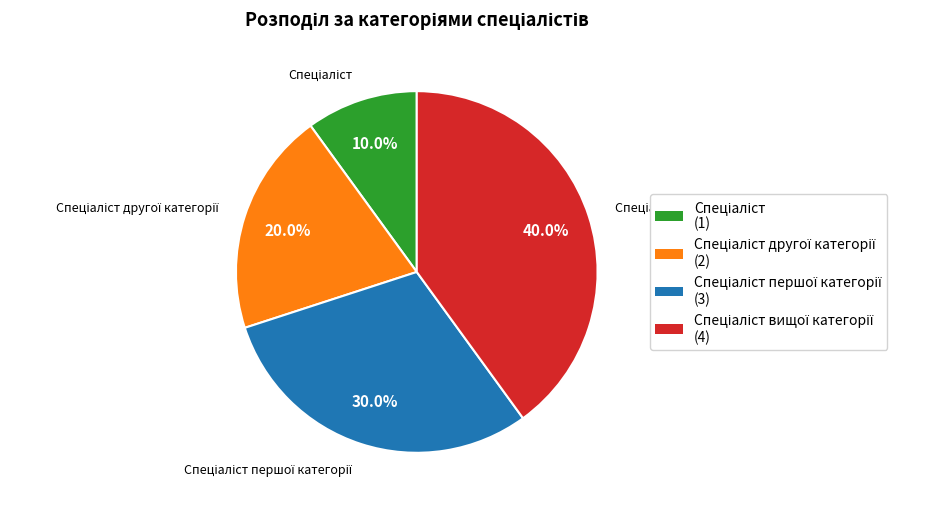

Is there a majority slice in this chart?

No